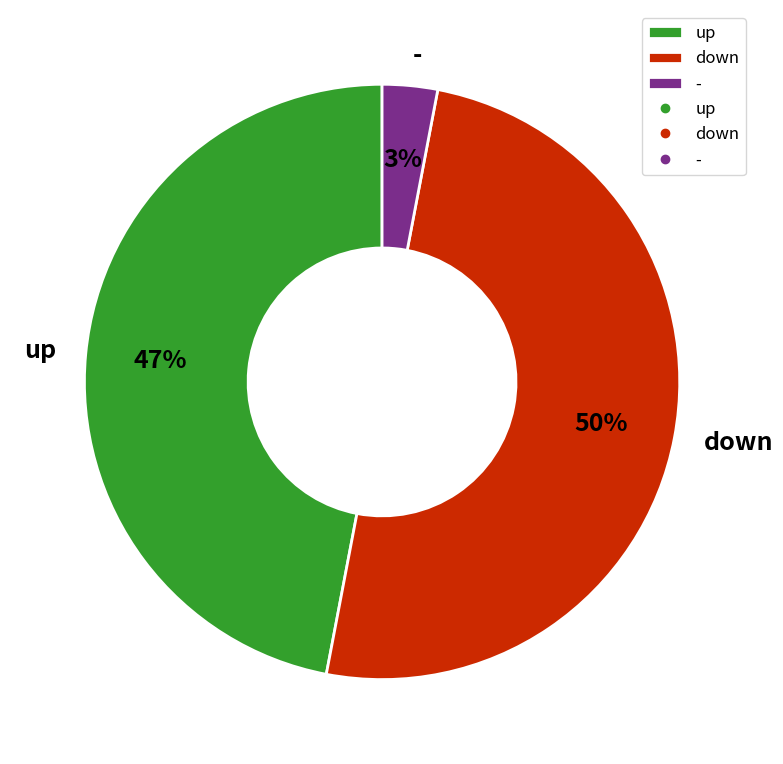

Rank the categories by value from highest to lowest.

down, up, -